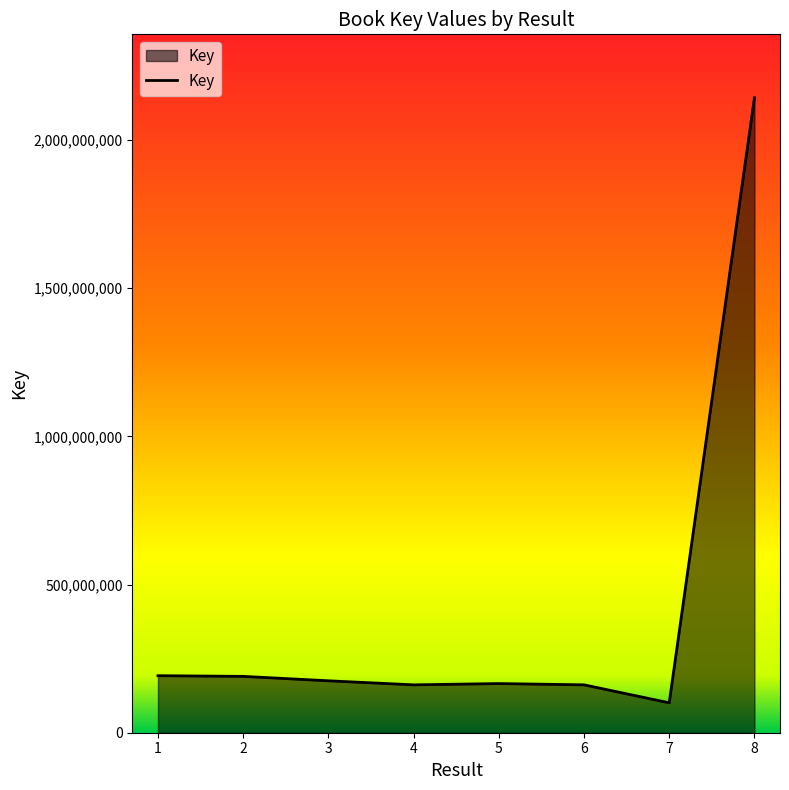

What is the change in value from 5 to 8?

+1976314072